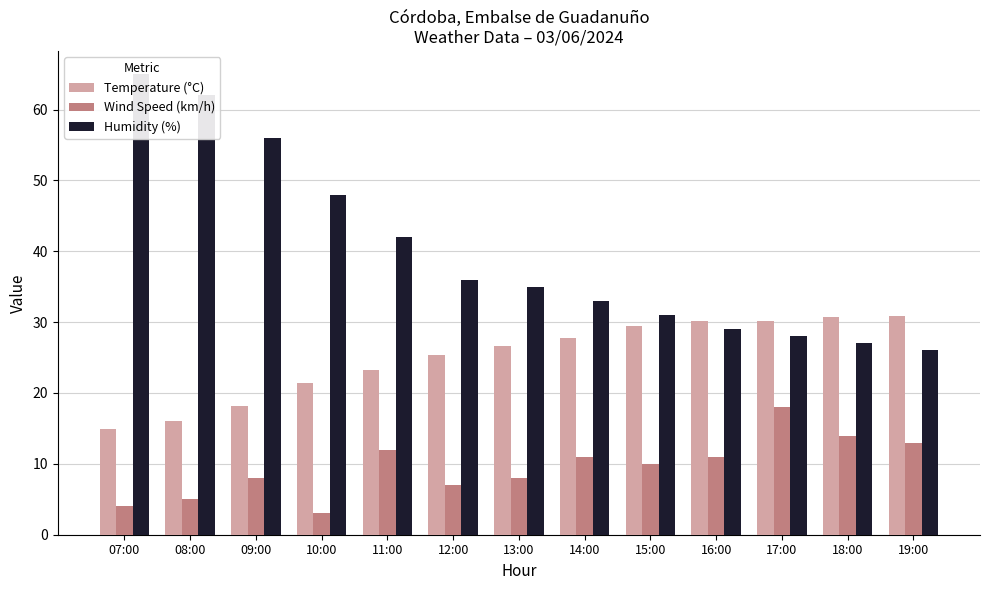

Reading left to right, extract all data points from this chart.

Temperature (°C): 07:00=14.9	08:00=16.1	09:00=18.1	10:00=21.4	11:00=23.2	12:00=25.3	13:00=26.7	14:00=27.8	15:00=29.4	16:00=30.2	17:00=30.2	18:00=30.7	19:00=30.8
Wind Speed (km/h): 07:00=4.0	08:00=5.0	09:00=8.0	10:00=3.0	11:00=12.0	12:00=7.0	13:00=8.0	14:00=11.0	15:00=10.0	16:00=11.0	17:00=18.0	18:00=14.0	19:00=13.0
Humidity (%): 07:00=65.0	08:00=62.0	09:00=56.0	10:00=48.0	11:00=42.0	12:00=36.0	13:00=35.0	14:00=33.0	15:00=31.0	16:00=29.0	17:00=28.0	18:00=27.0	19:00=26.0